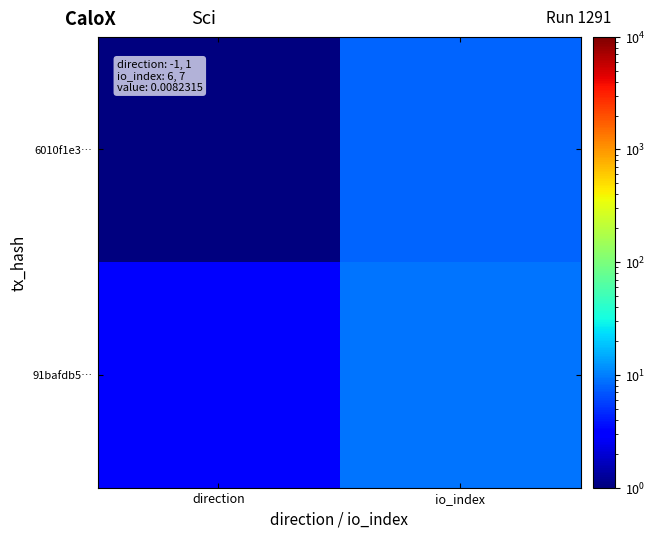

What is the difference between the highest and lowest values at direction?

2